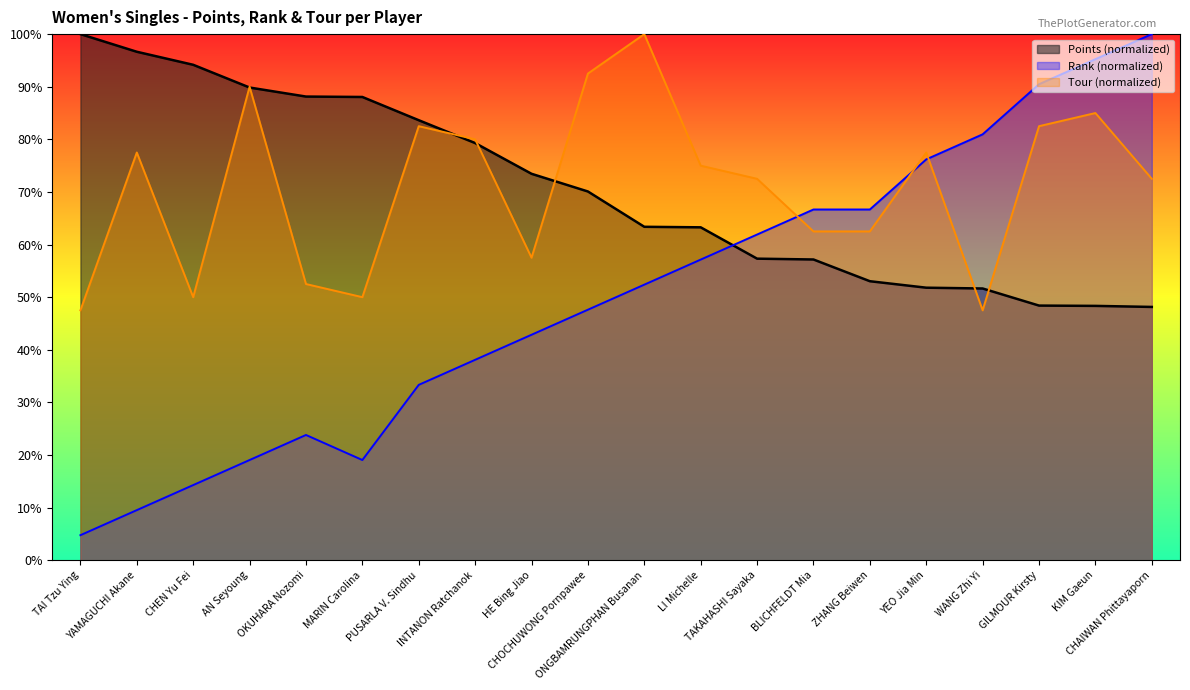

Reading left to right, what are all the values shown in this chart?

Points: TAI Tzu Ying=100.0	YAMAGUCHI Akane=96.6	CHEN Yu Fei=94.2	AN Seyoung=89.8	OKUHARA Nozomi=88.1	MARIN Carolina=88.1	PUSARLA V. Sindhu=83.6	INTANON Ratchanok=79.3	HE Bing Jiao=73.5	CHOCHUWONG Pornpawee=70.1	ONGBAMRUNGPHAN Busanan=63.4	LI Michelle=63.3	TAKAHASHI Sayaka=57.3	BLICHFELDT Mia=57.2	ZHANG Beiwen=53.0	YEO Jia Min=51.8	WANG Zhi Yi=51.6	GILMOUR Kirsty=48.4	KIM Gaeun=48.3	CHAIWAN Phittayaporn=48.1
Rank: TAI Tzu Ying=4.8	YAMAGUCHI Akane=9.5	CHEN Yu Fei=14.3	AN Seyoung=19.0	OKUHARA Nozomi=23.8	MARIN Carolina=19.0	PUSARLA V. Sindhu=33.3	INTANON Ratchanok=38.1	HE Bing Jiao=42.9	CHOCHUWONG Pornpawee=47.6	ONGBAMRUNGPHAN Busanan=52.4	LI Michelle=57.1	TAKAHASHI Sayaka=61.9	BLICHFELDT Mia=66.7	ZHANG Beiwen=66.7	YEO Jia Min=76.2	WANG Zhi Yi=81.0	GILMOUR Kirsty=90.5	KIM Gaeun=95.2	CHAIWAN Phittayaporn=100.0
Tour: TAI Tzu Ying=47.5	YAMAGUCHI Akane=77.5	CHEN Yu Fei=50.0	AN Seyoung=90.0	OKUHARA Nozomi=52.5	MARIN Carolina=50.0	PUSARLA V. Sindhu=82.5	INTANON Ratchanok=80.0	HE Bing Jiao=57.5	CHOCHUWONG Pornpawee=92.5	ONGBAMRUNGPHAN Busanan=100.0	LI Michelle=75.0	TAKAHASHI Sayaka=72.5	BLICHFELDT Mia=62.5	ZHANG Beiwen=62.5	YEO Jia Min=77.5	WANG Zhi Yi=47.5	GILMOUR Kirsty=82.5	KIM Gaeun=85.0	CHAIWAN Phittayaporn=72.5